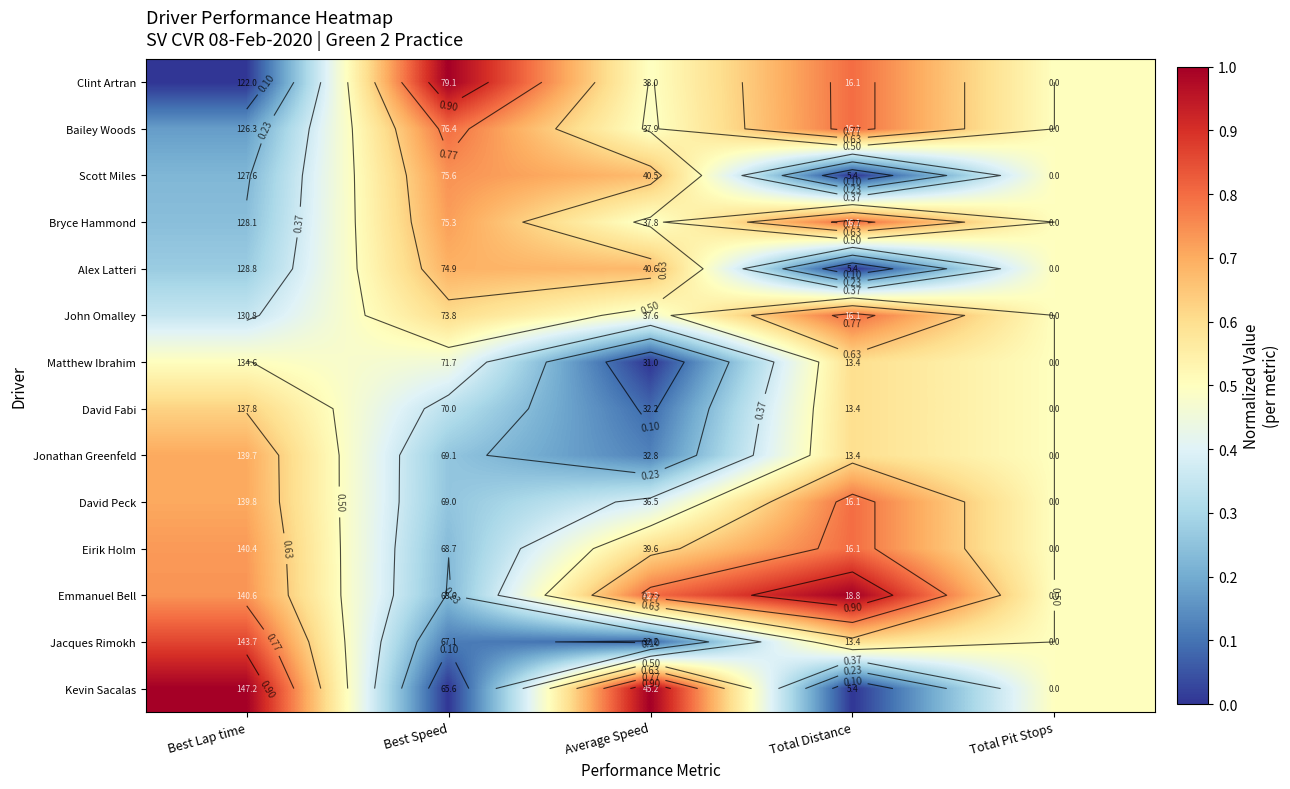

The Jacques Rimokh series shows 0.2 at Best Speed. True or false?

False